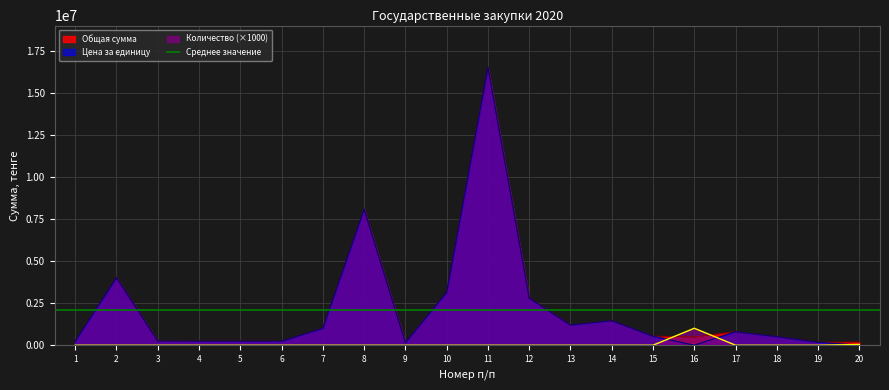

Reading left to right, extract all data points from this chart.

Общая сумма: 240000.0	4017857.1	248000.0	239000.0	239000.0	239000.0	1008000.0	8087942.2	151500.0	3149312.5	16528200.0	2801000.0	1199000.0	1458900.0	537600.0	486007.2	803571.4	510714.3	175000.0	184500.0
Цена за единицу: 240000.0	4017857.1	248000.0	239000.0	239000.0	239000.0	1008000.0	8087942.2	151500.0	3149312.5	16528200.0	2801000.0	1199000.0	1458900.0	537600.0	482.1	803571.4	510714.3	175000.0	4100.0
Количество: 1000.0	1000.0	1000.0	1000.0	1000.0	1000.0	1000.0	1000.0	1000.0	1000.0	1000.0	1000.0	1000.0	1000.0	1000.0	1008000.0	1000.0	1000.0	1000.0	45000.0